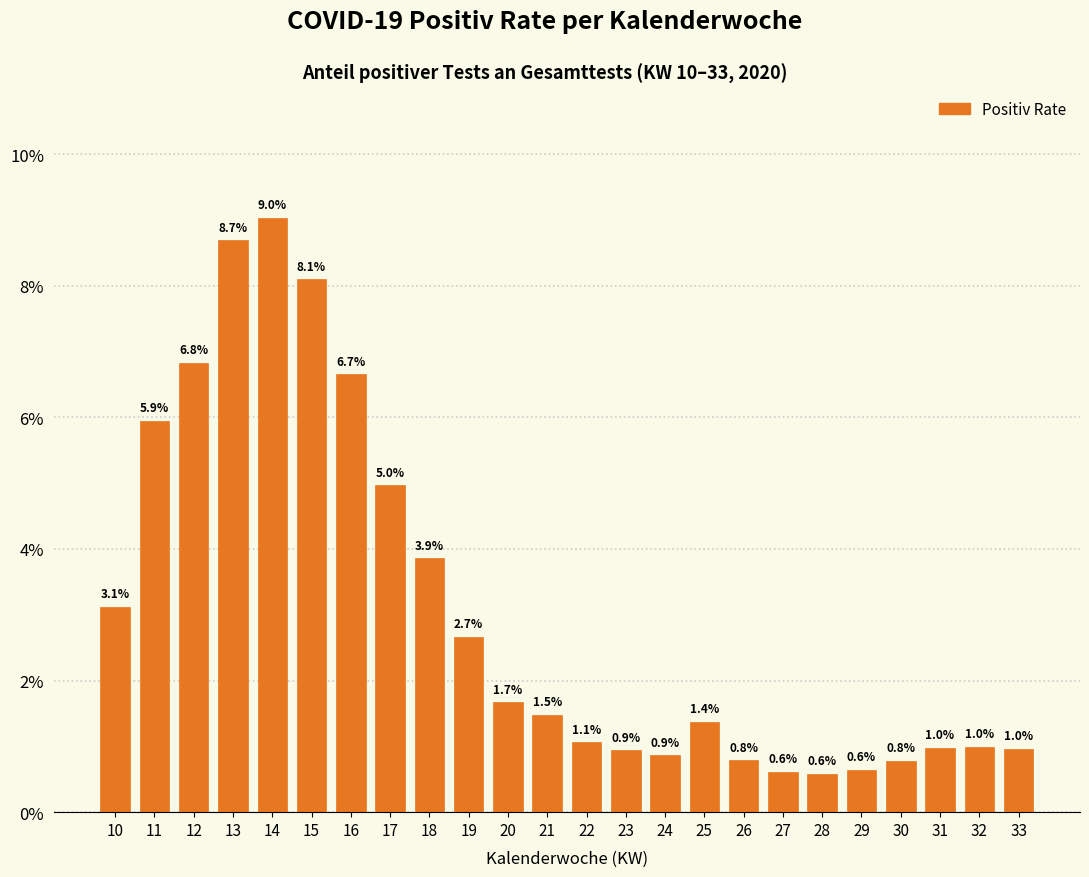

Reading right to left, transcribe all the data shown in this chart.

1.0	1.0	1.0	0.8	0.6	0.6	0.6	0.8	1.4	0.9	0.9	1.1	1.5	1.7	2.7	3.9	5.0	6.7	8.1	9.0	8.7	6.8	5.9	3.1